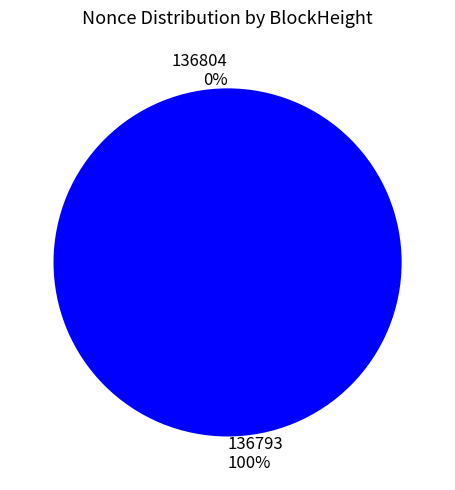

Which category has the biggest portion of the pie?

136793